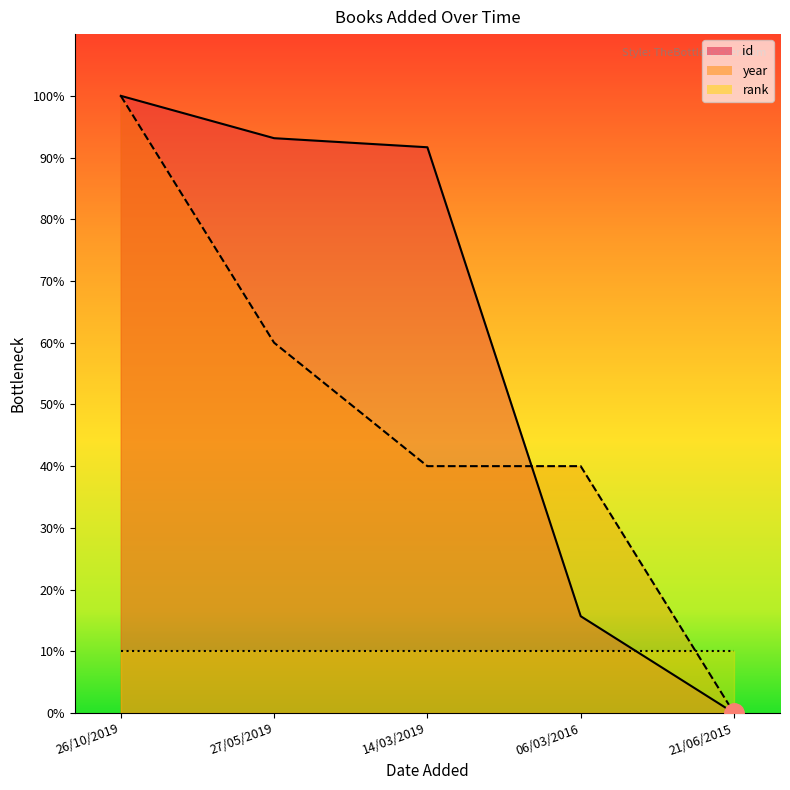

Where does the year series first go above 40?

26/10/2019